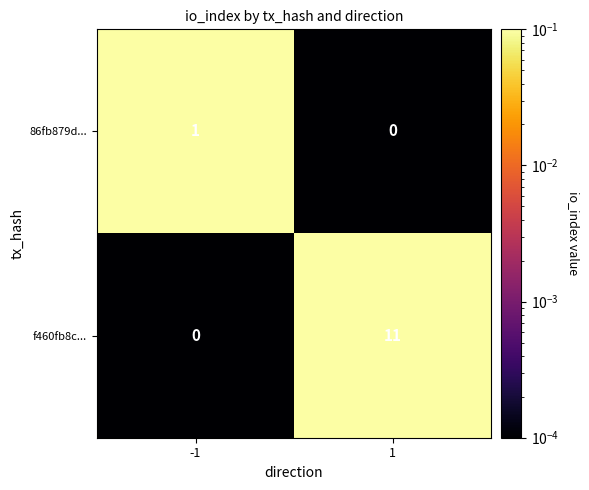

Reading left to right, transcribe all the data shown in this chart.

86fb879d...: -1=1	1=0
f460fb8c...: -1=0	1=11